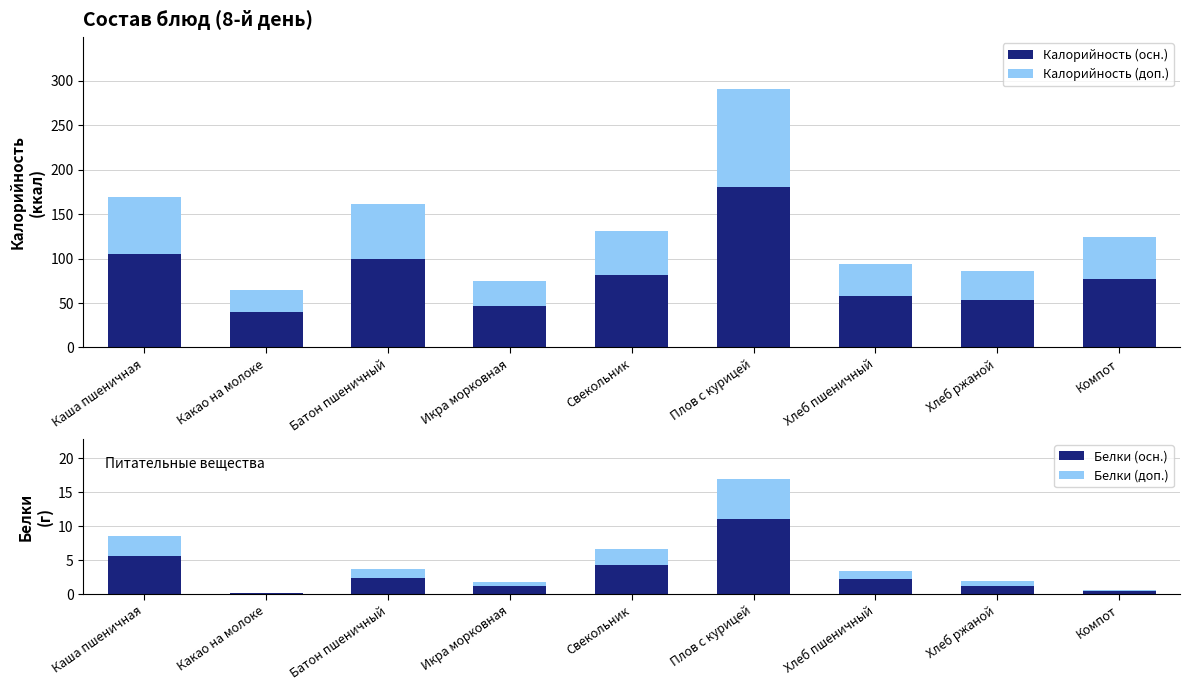

Is the value of Белки (осн.) at Икра морковная greater than the value of Калорийность (доп.) at Компот?

No